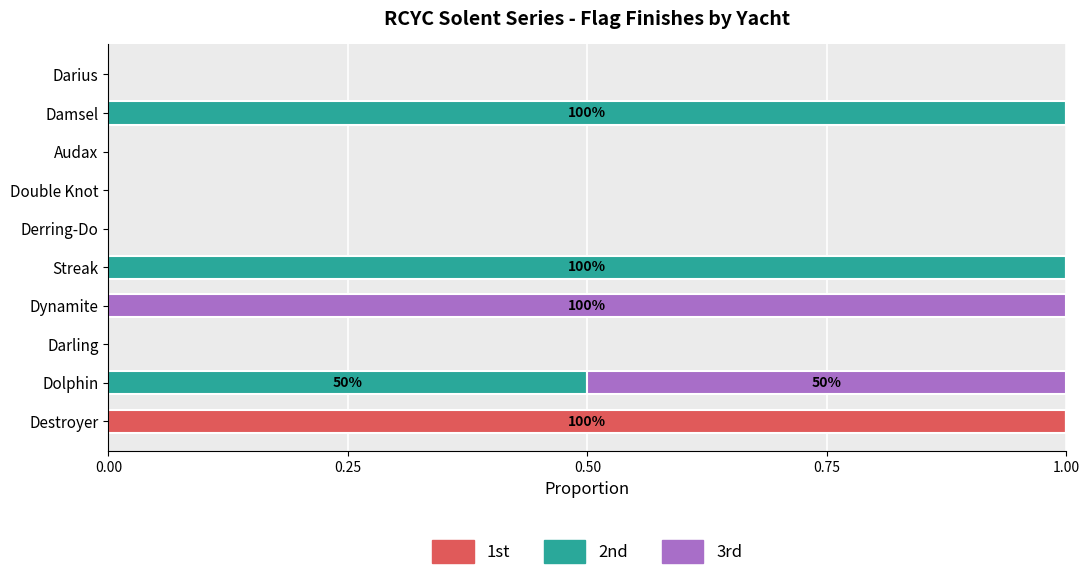

Count the number of categories in the chart.

10